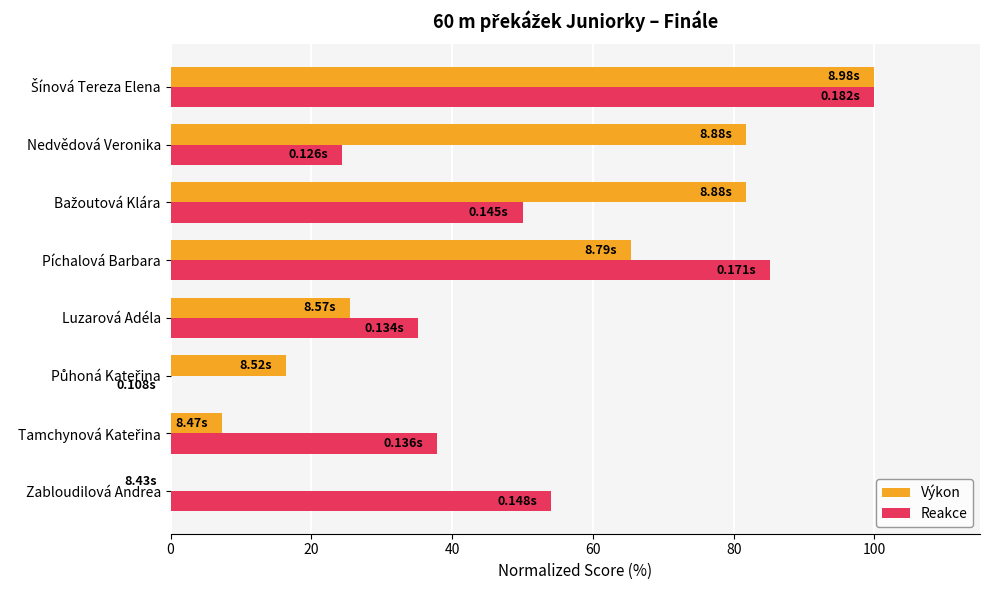

What is the sum of the Výkon values at Zabloudilová Andrea and Píchalová Barbara?

65.5